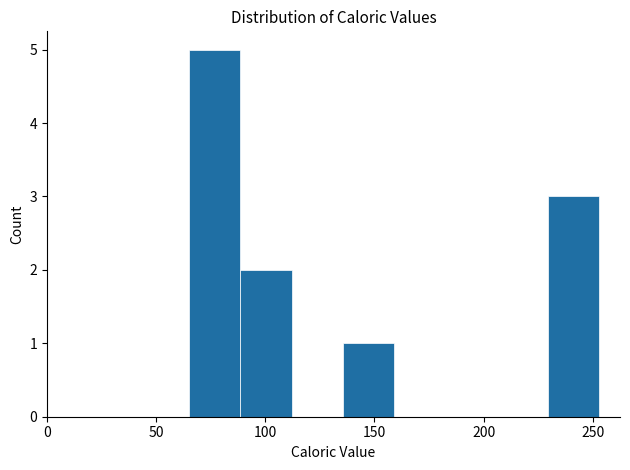

Which range on the x-axis has the tallest bar?

65 to 90